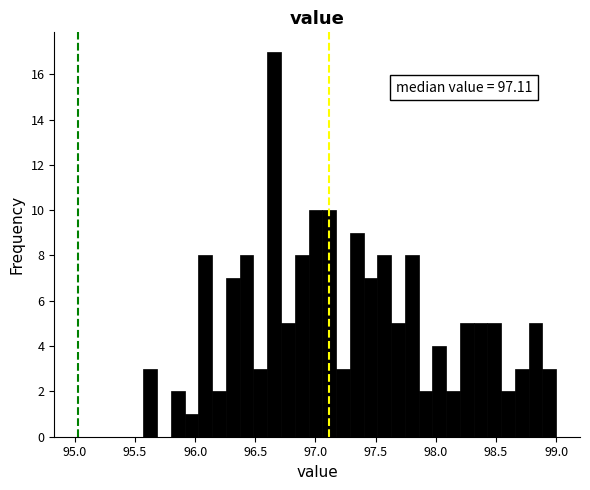

Read against the x-axis, roughly where is the centre of the tallest bar?

96.65